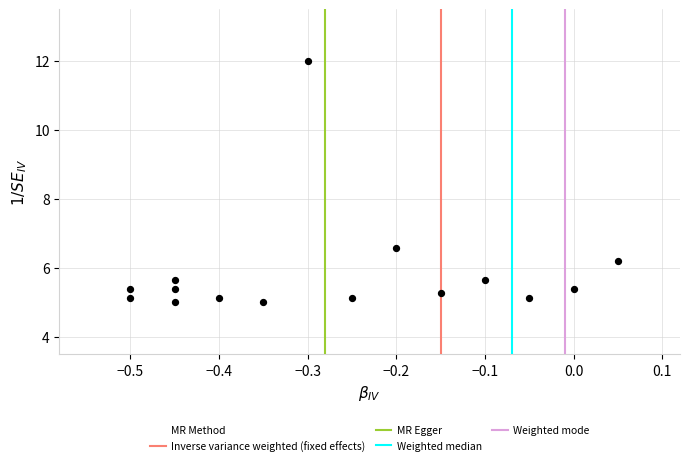

What is the range of X values (max minus min)?

0.6